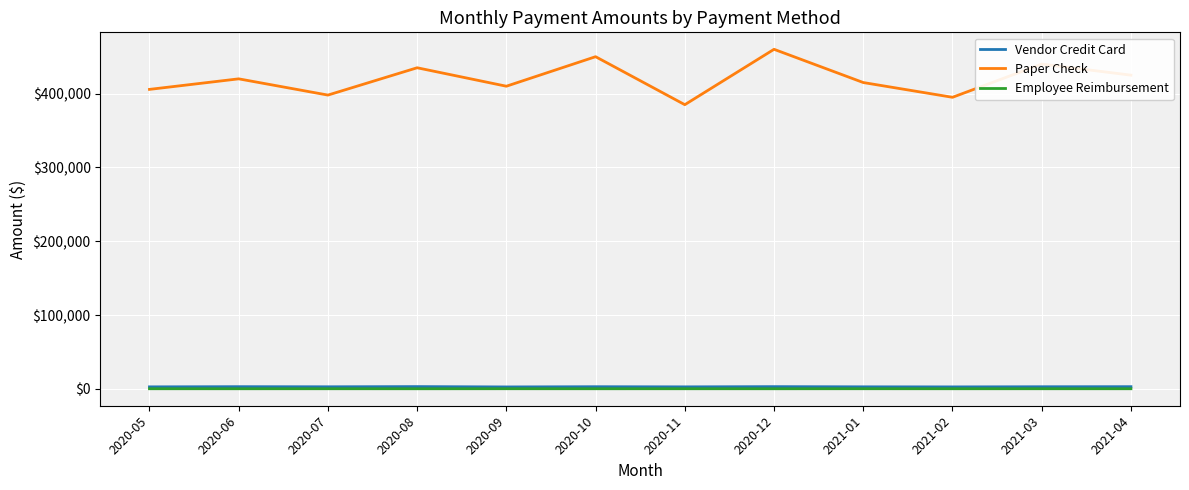

Which series has the largest range (max minus min)?

Paper Check